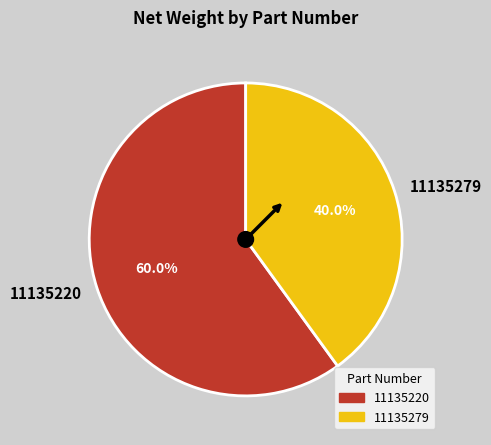

What portion of the pie excludes 11135279?

60.0%